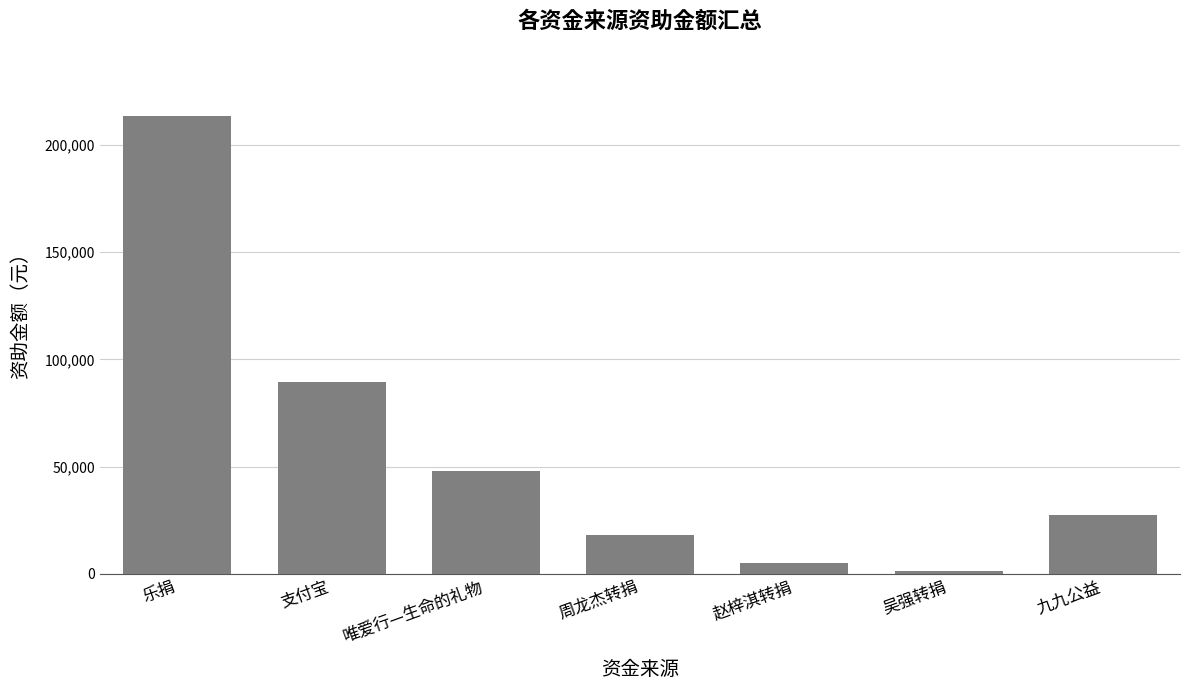

Where does the data first go above 27435?

乐捐